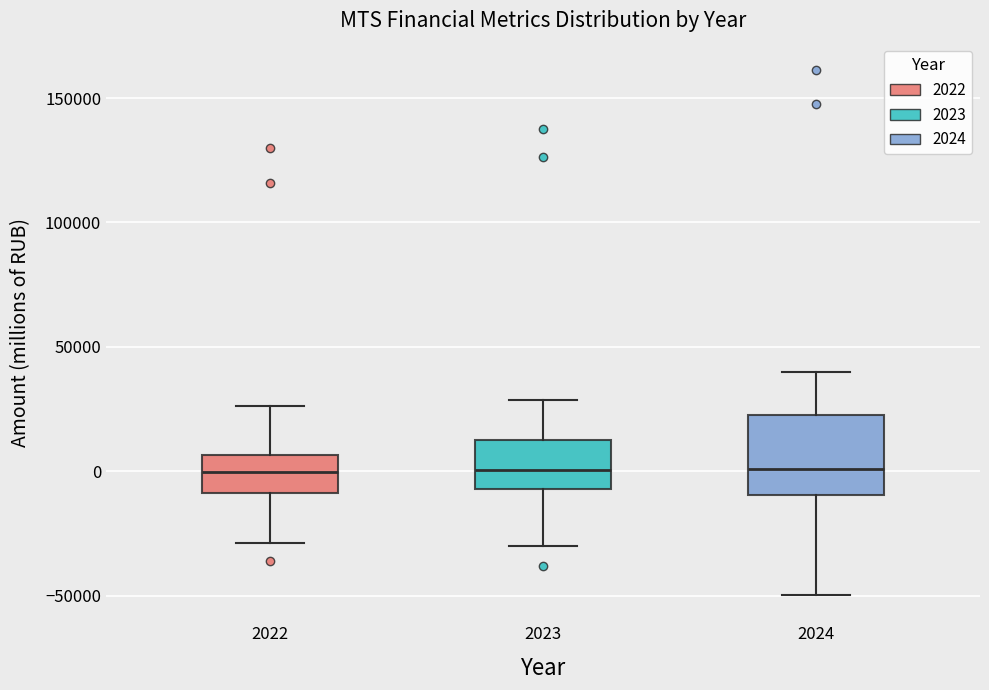

Reading left to right, transcribe this box plot: for each box, give where its median line is, the range the box spans, and where its two whiskers end, as read against the y-axis. The values are not printed on the chart, so give them approximately, as read against the axis.

2022: median 0, box -10000 to 5000, whiskers -30000 to 25000
2023: median 0, box -5000 to 15000, whiskers -30000 to 30000
2024: median 0, box -10000 to 25000, whiskers -50000 to 40000